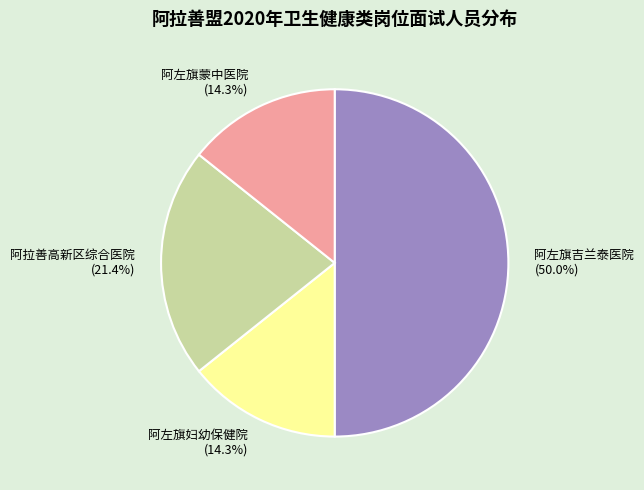

To the nearest percent, what is the difference between the 阿左旗蒙中医院 and 阿拉善高新区综合医院 slice percentages?

7%